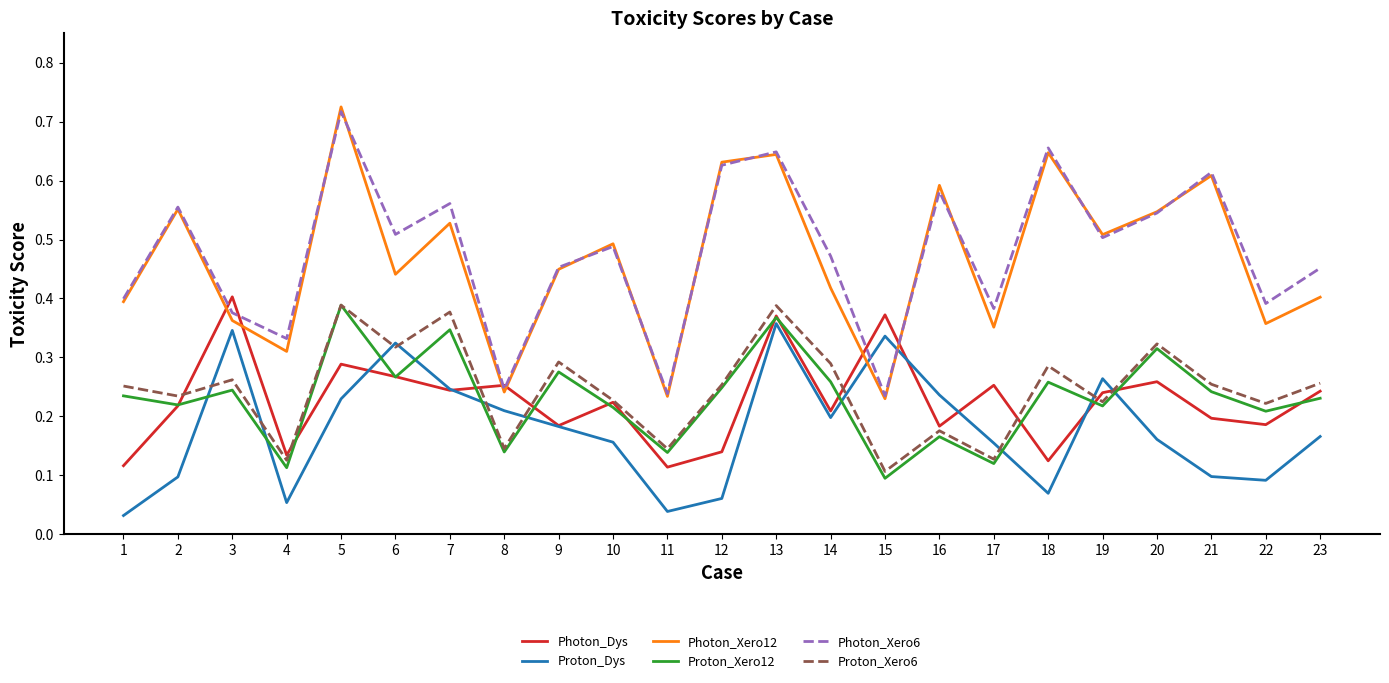

How many times do Photon_Xero6 and Proton_Dys cross each other?

2